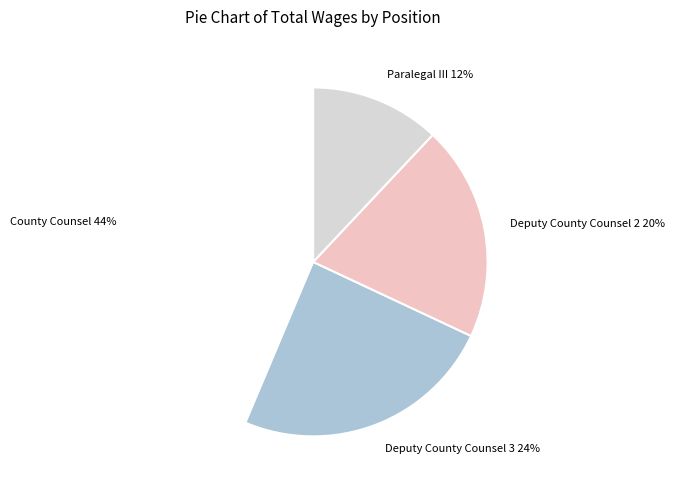

How many slices are in this pie chart?

4